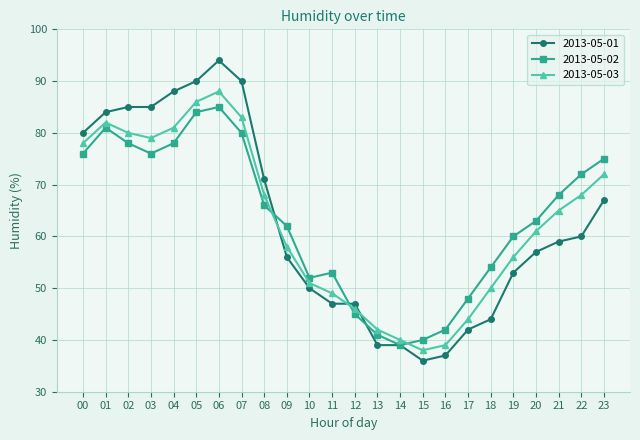

What is the spread (max minus min) of values at 17?

6